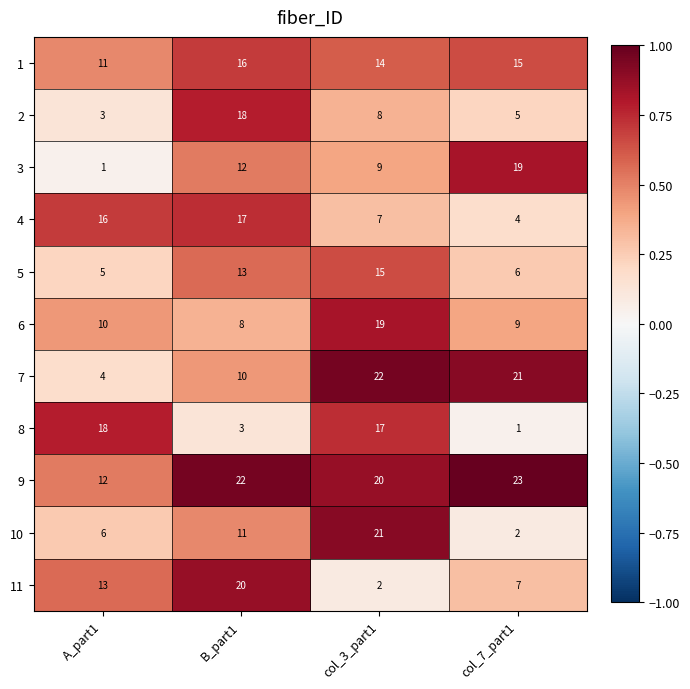

Which series changed the most between col_3_part1 and col_7_part1?

10